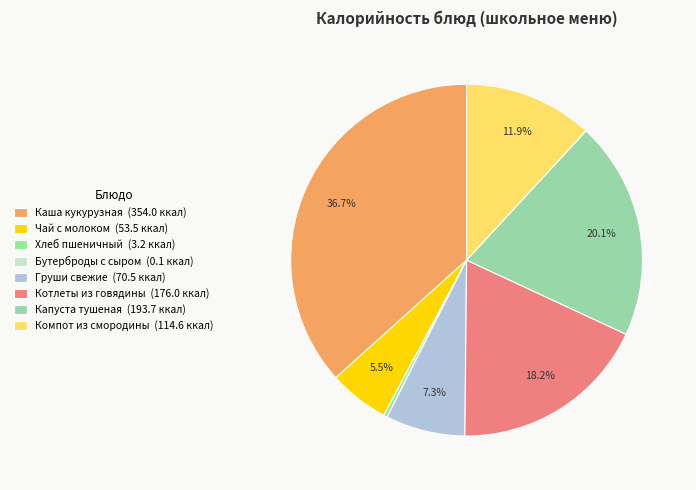

To the nearest percent, what portion does Котлеты из говядины represent?

18%